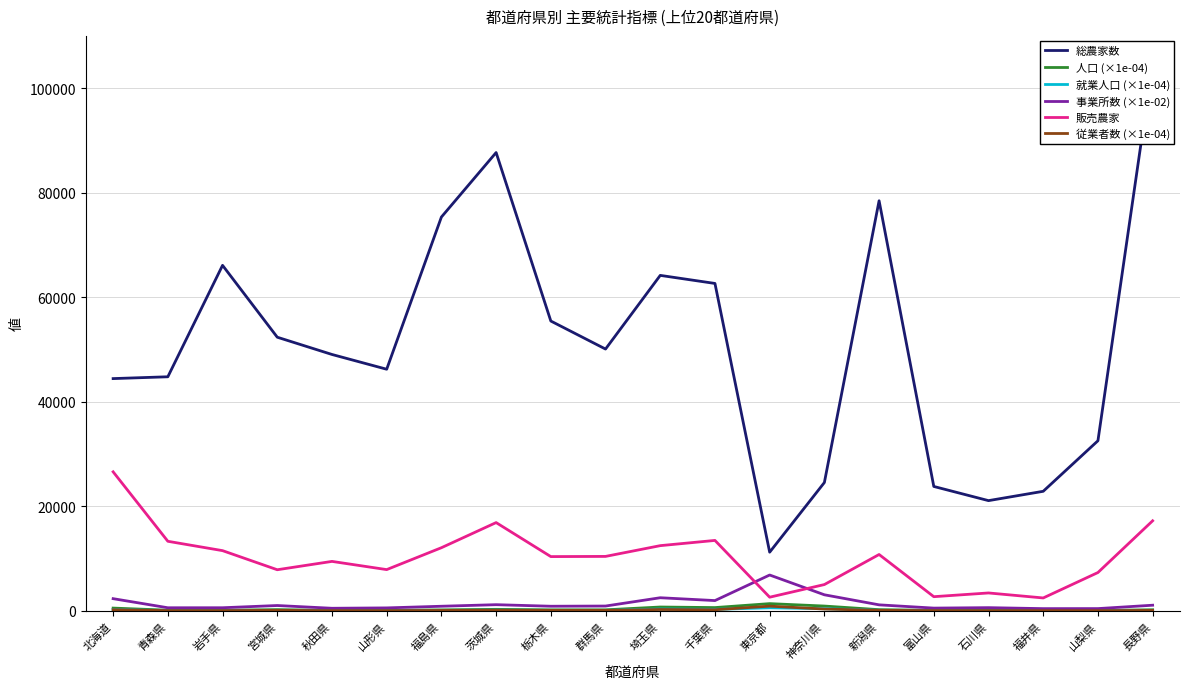

How many lines are shown in the chart?

6